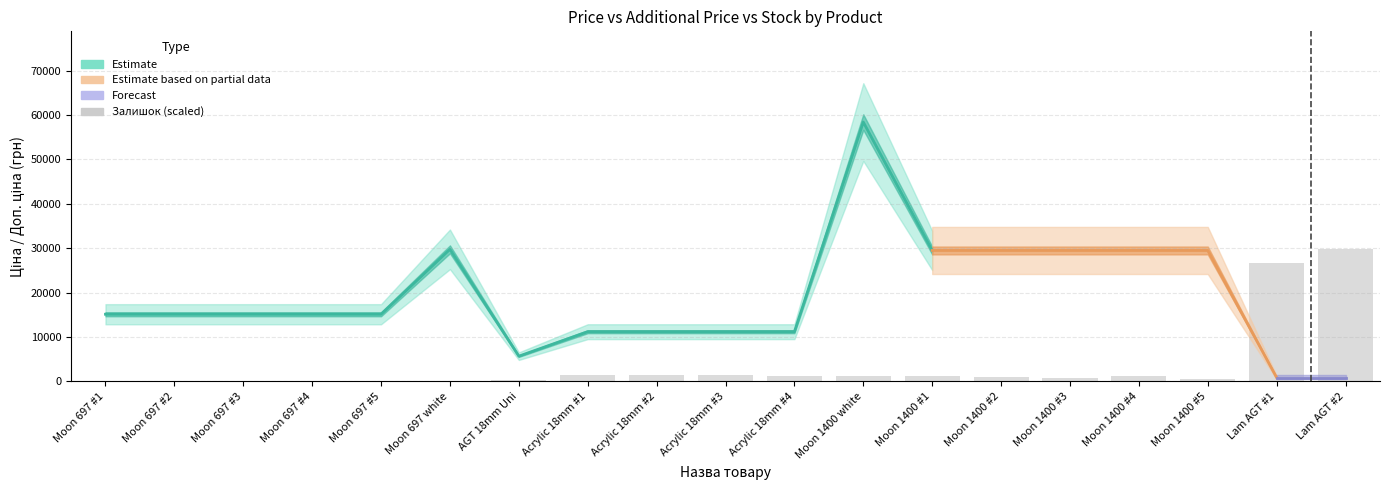

What value does the data have at Moon 1400 #2?

1040